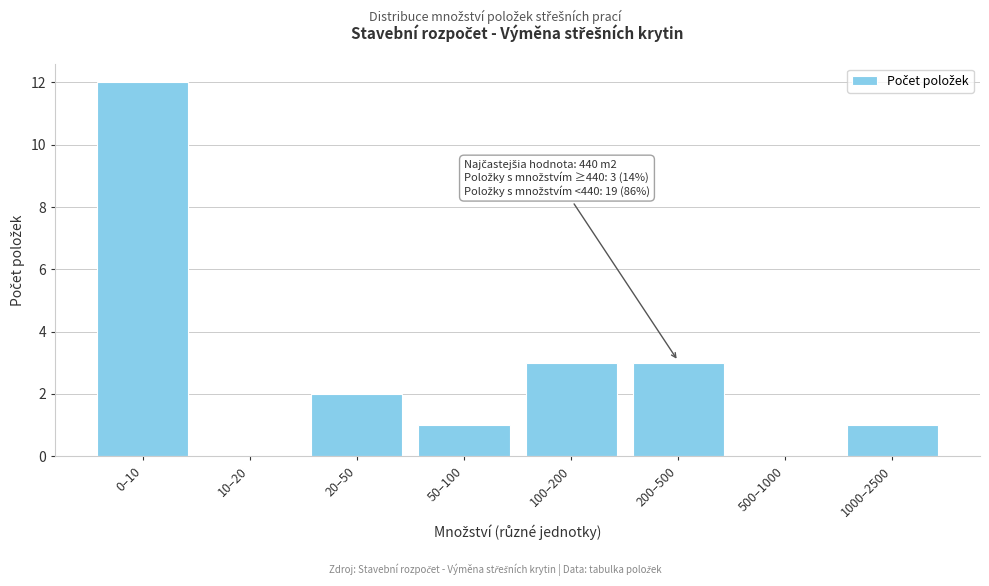

Reading left to right, transcribe all the data shown in this chart.

0–10=12	10–20=0	20–50=2	50–100=1	100–200=3	200–500=3	500–1000=0	1000–2500=1